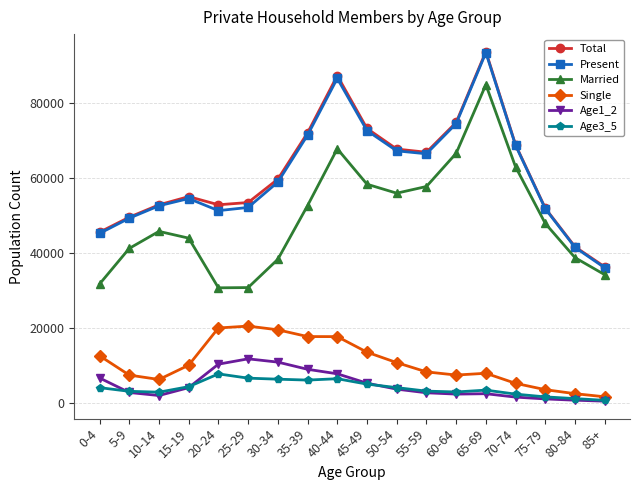

What position from the right is 10-14?

16